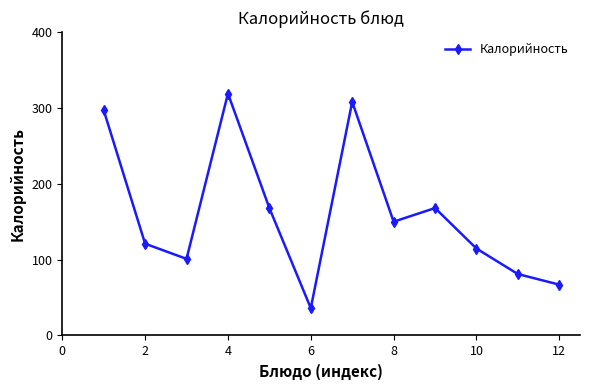

Reading left to right, transcribe all the data shown in this chart.

297.0	121.0	101.0	319.0	168.0	36.0	308.0	150.0	168.0	114.6	81.0	67.0